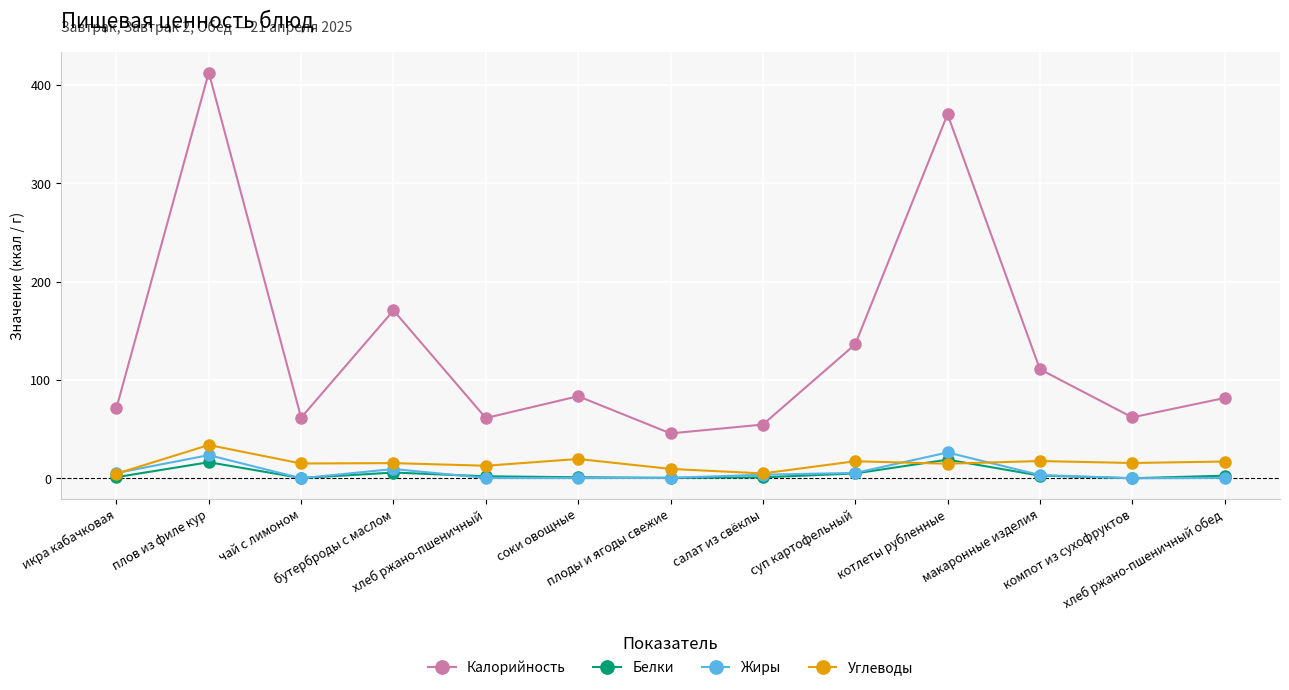

Which series has the largest range (max minus min)?

Калорийность